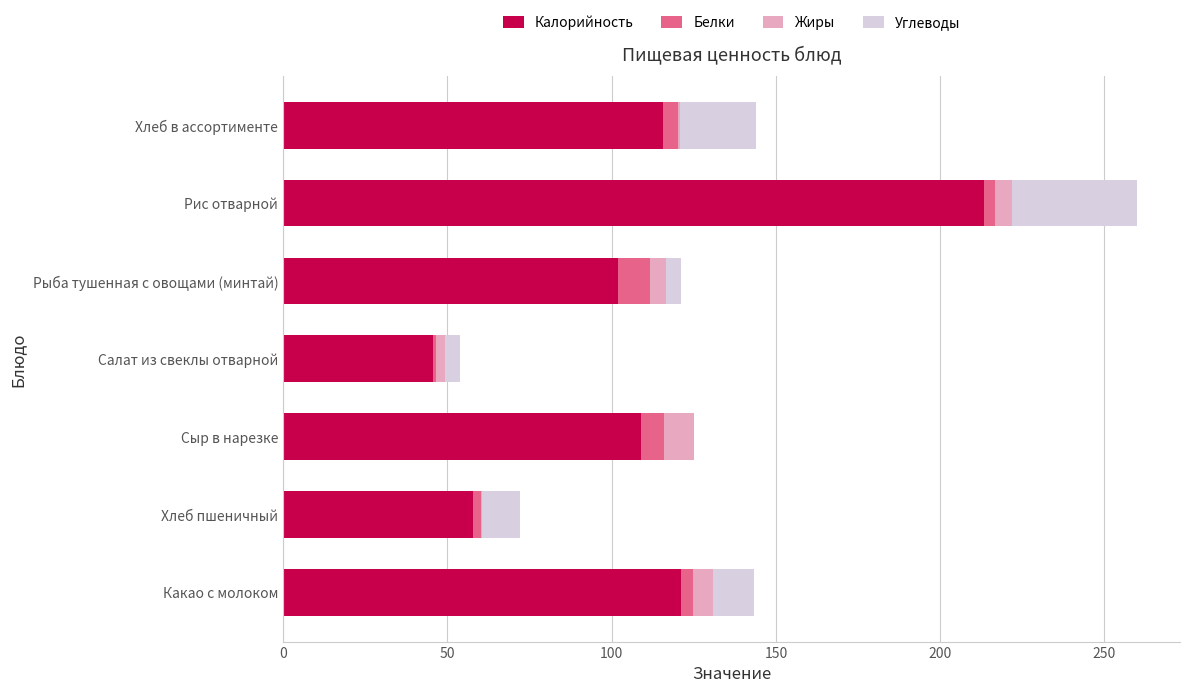

What is the maximum value for Калорийность?

213.2